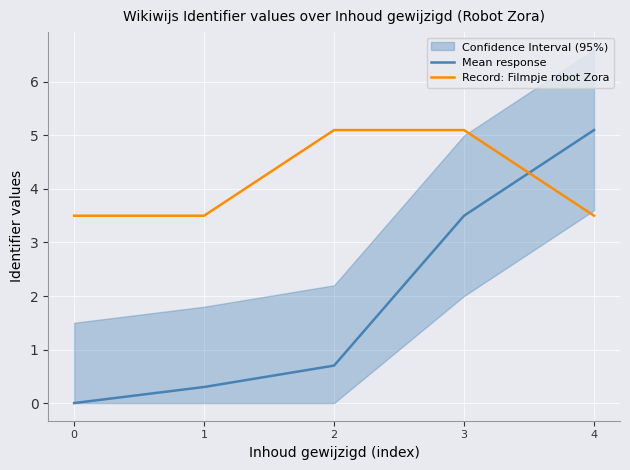

Between 0 and 4, which is larger?

4